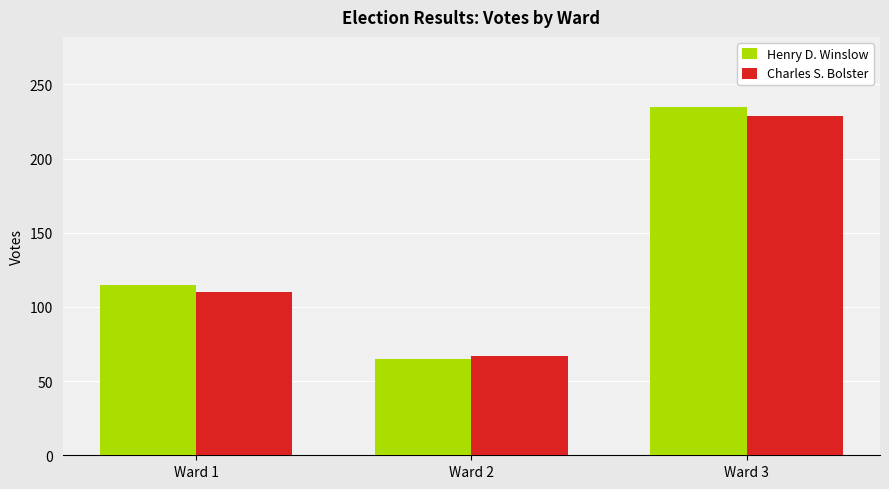

Is it true that Charles S. Bolster equals 229 at Ward 3?

True